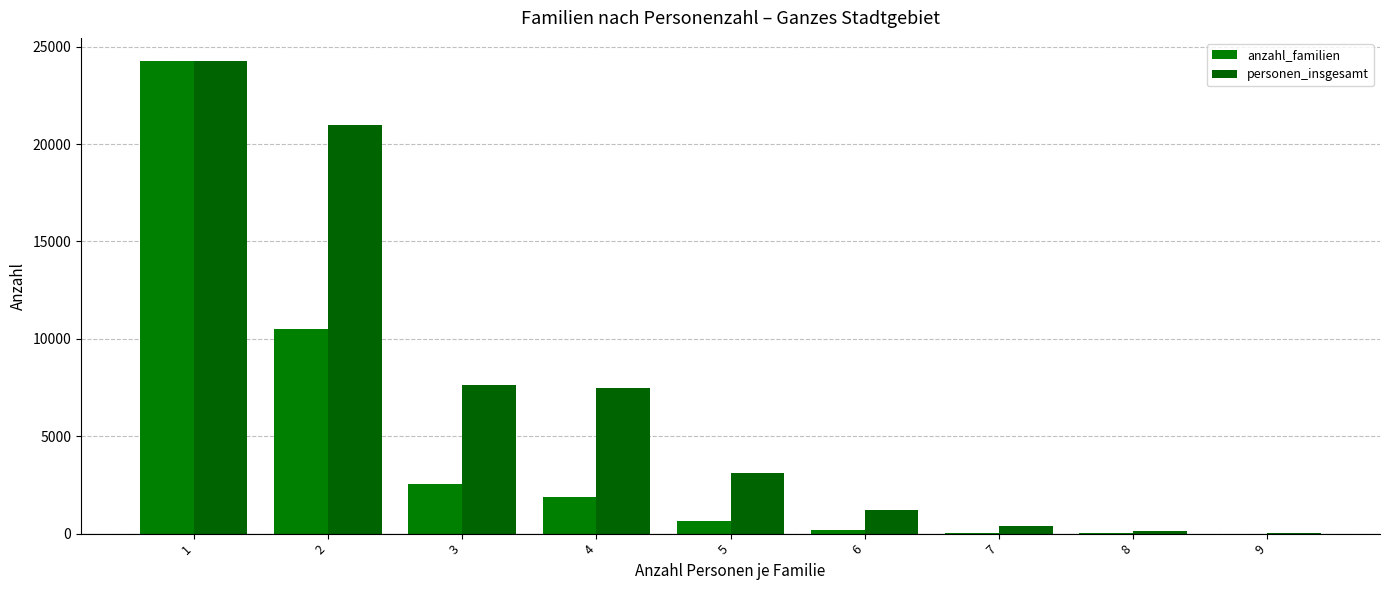

True or false: anzahl_familien has a value of 16864 at 1.

False